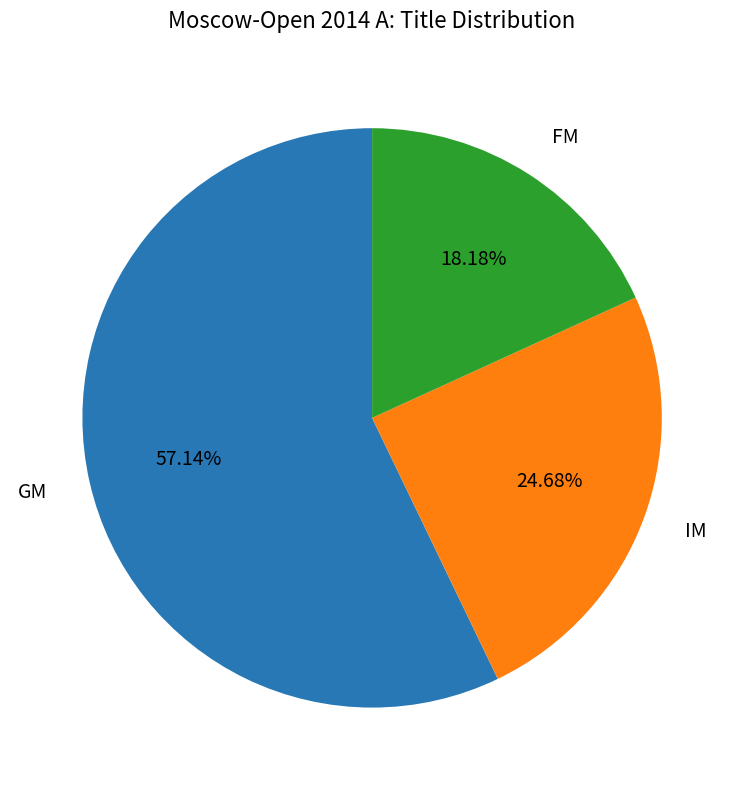

Which slice represents more than half of the pie?

GM